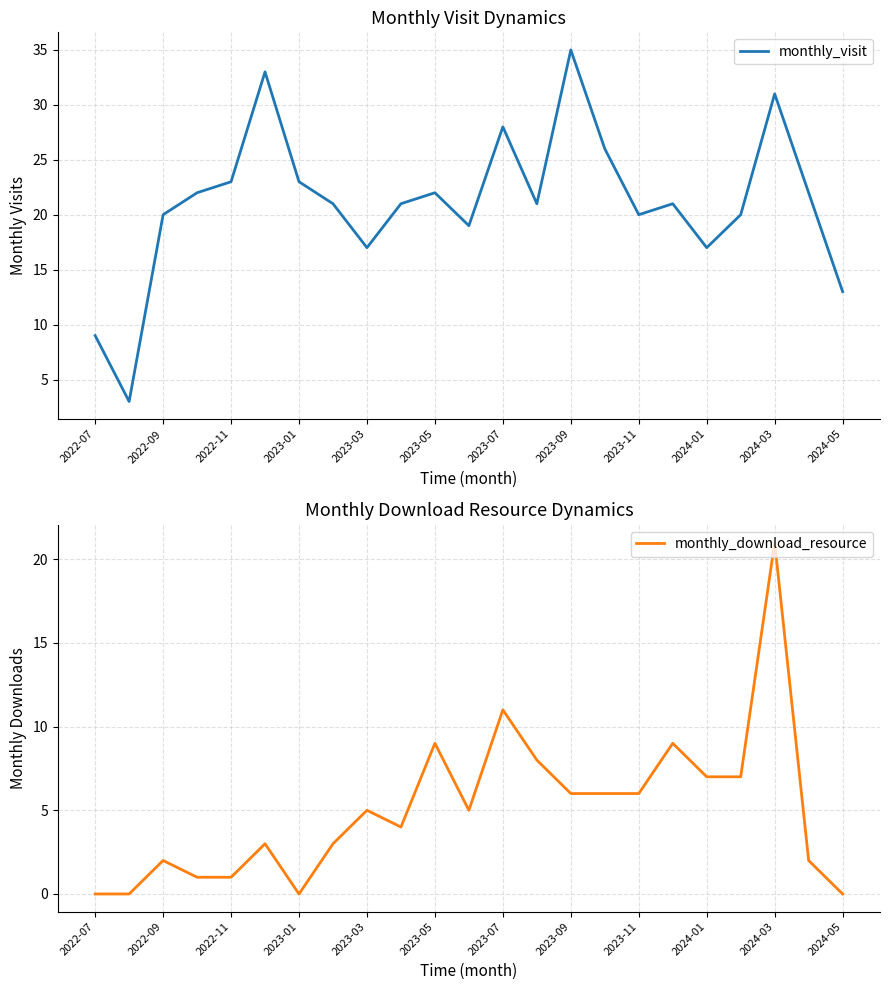

Between 2022-07 and 15, which is larger?

15